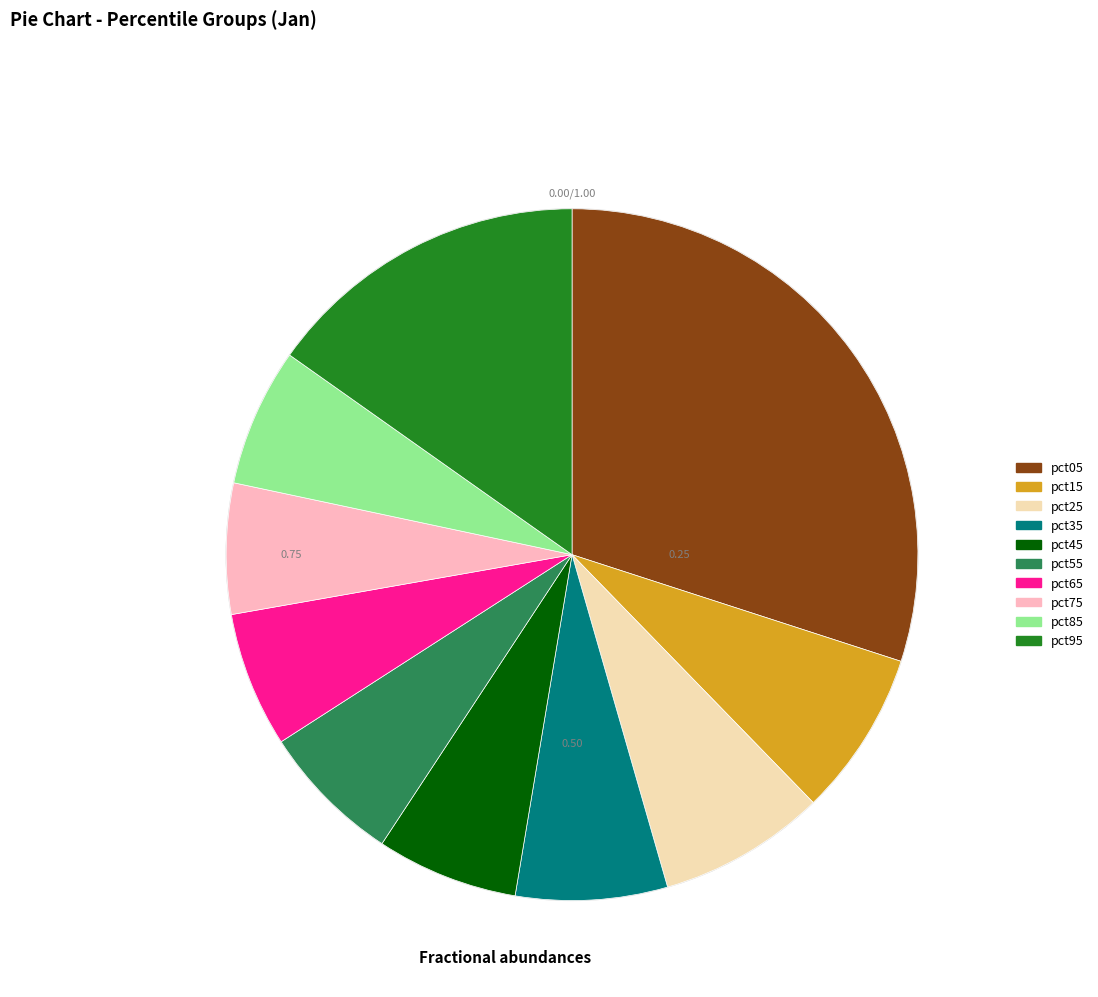

Does any single category account for the majority?

No